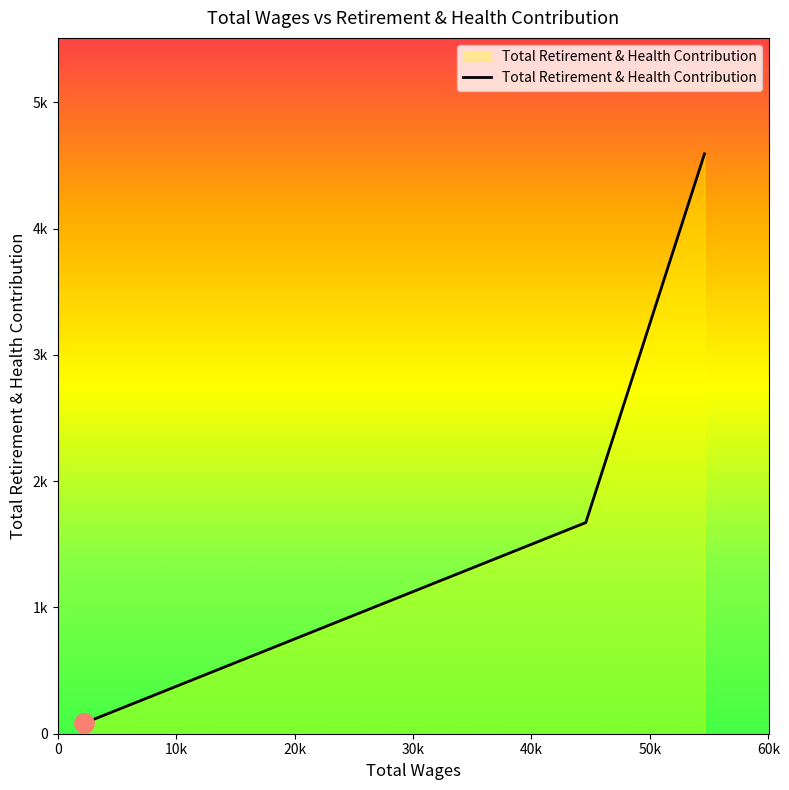

Is this an area chart (filled region under the line)?

Yes